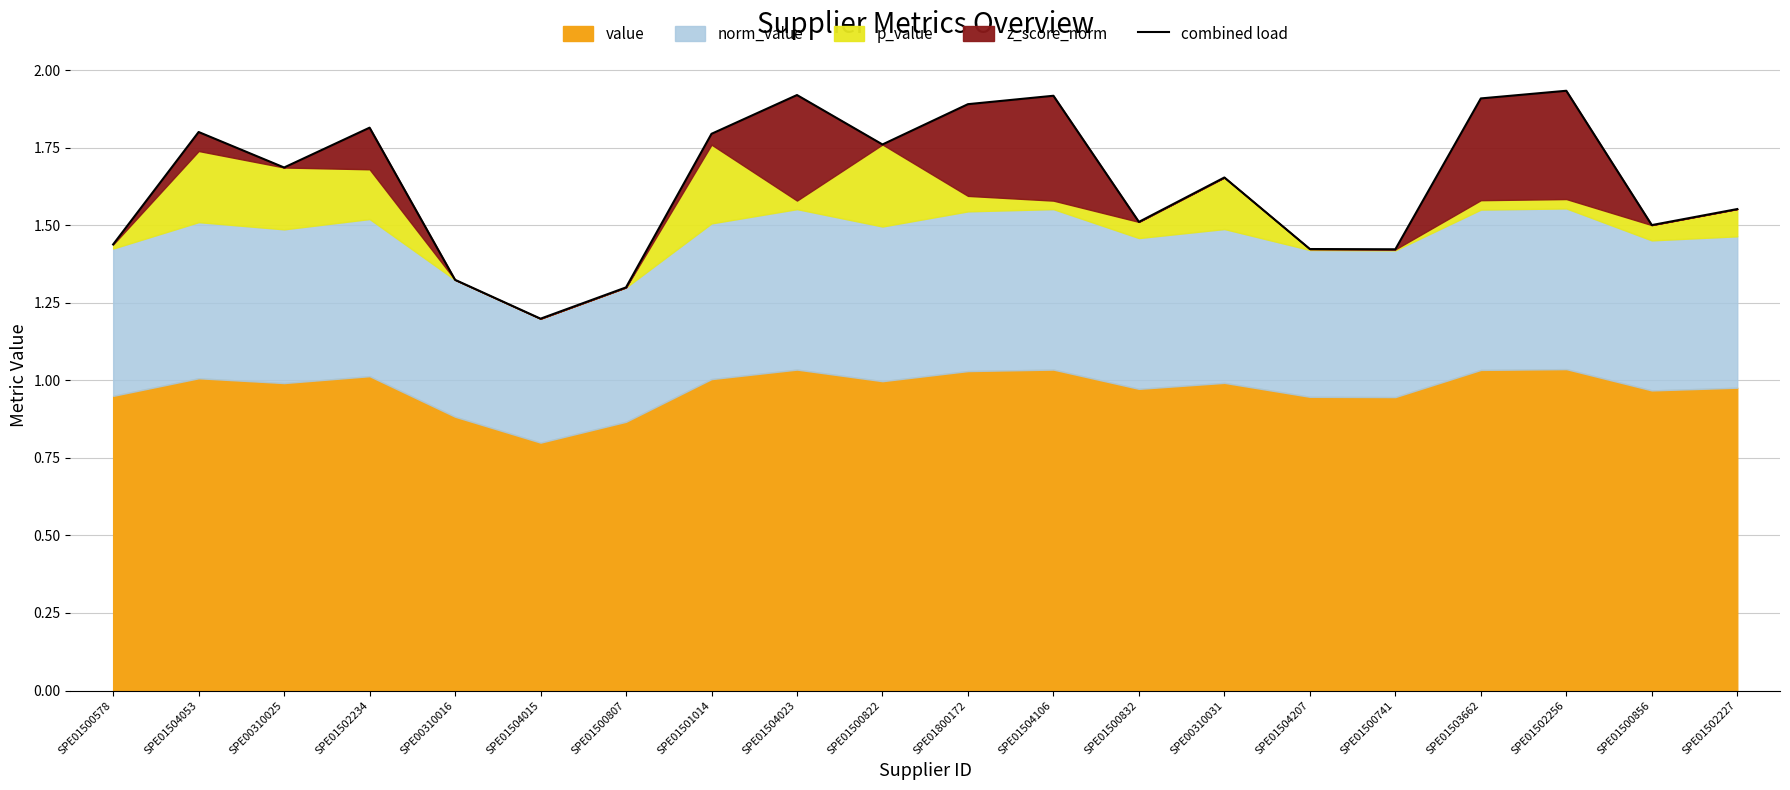

What is the value of the 18th point from the left?

1.9